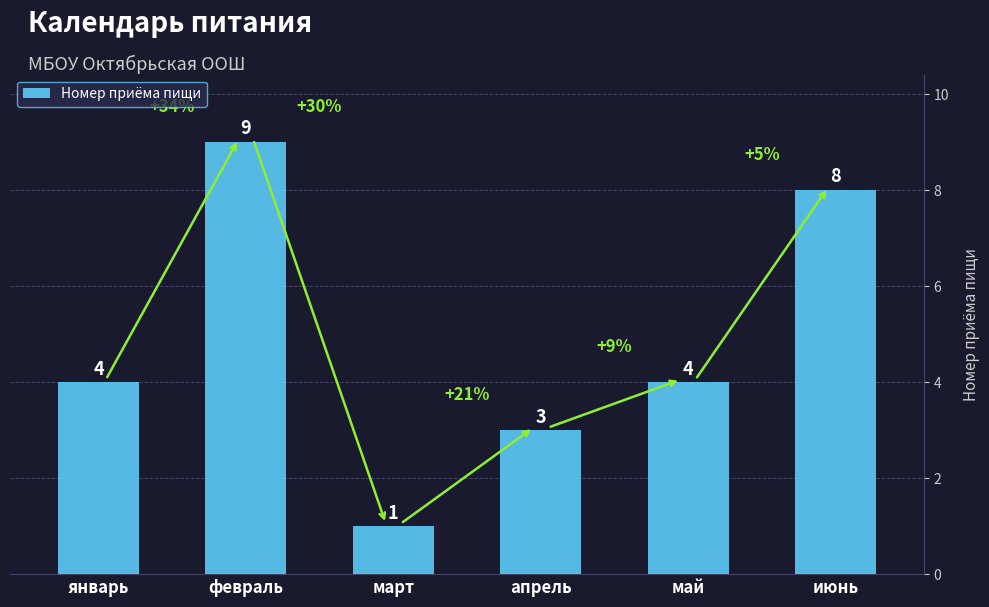

What is the label of the 3rd bar from the right?

апрель